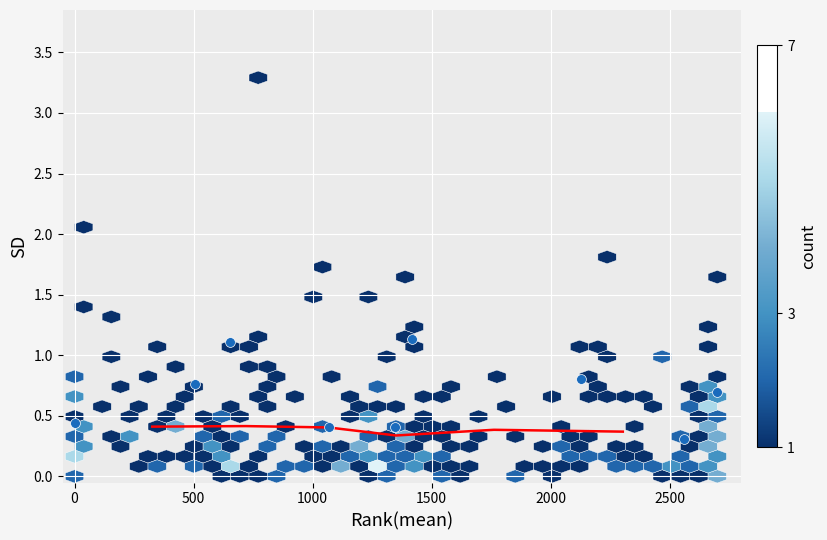

What Y value in the scatter plot is closest to 0?

0.3